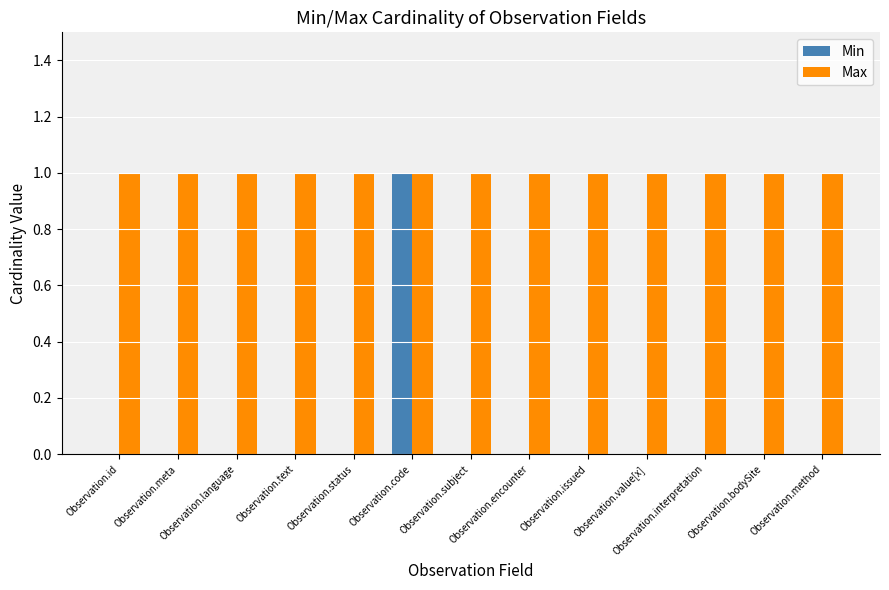

How many groups of bars are there?

13